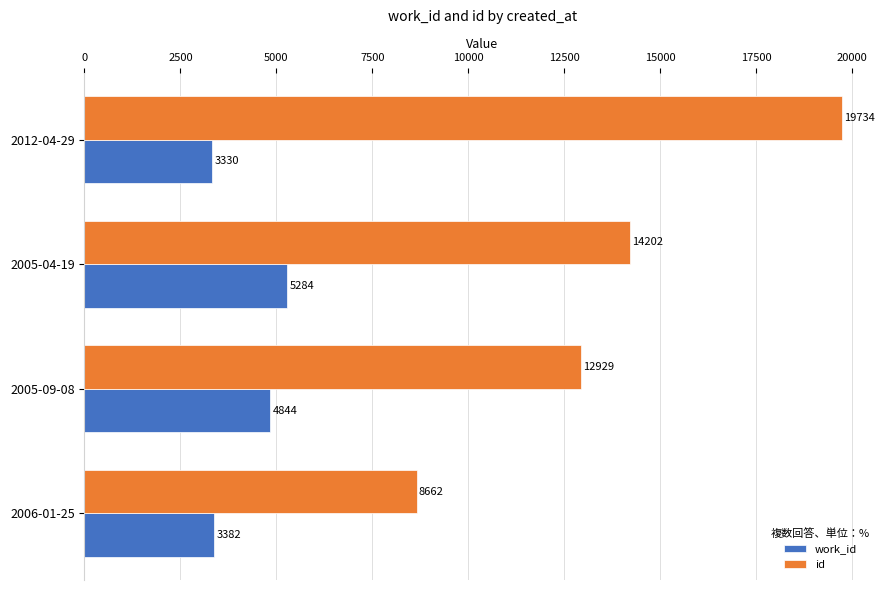

At how many categories does at least one series exceed 8697?

3